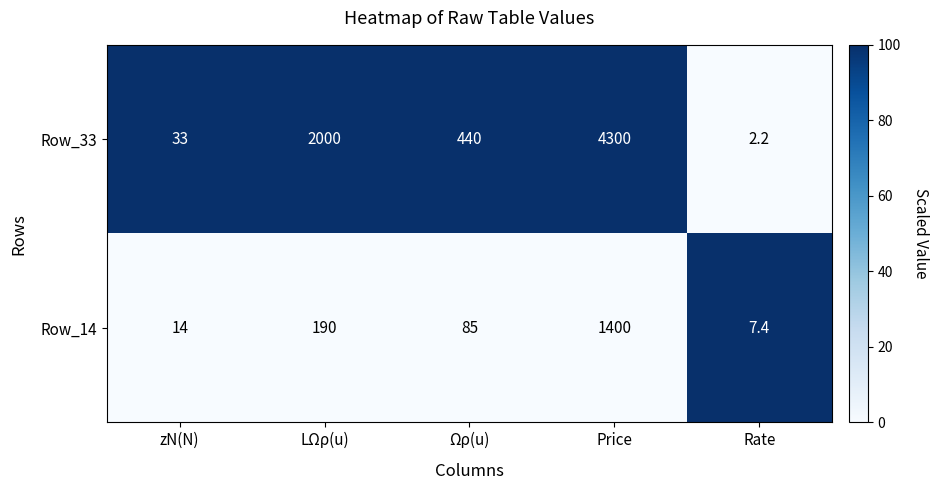

List the series in order of their peak value, lowest first.

Row_14, Row_33